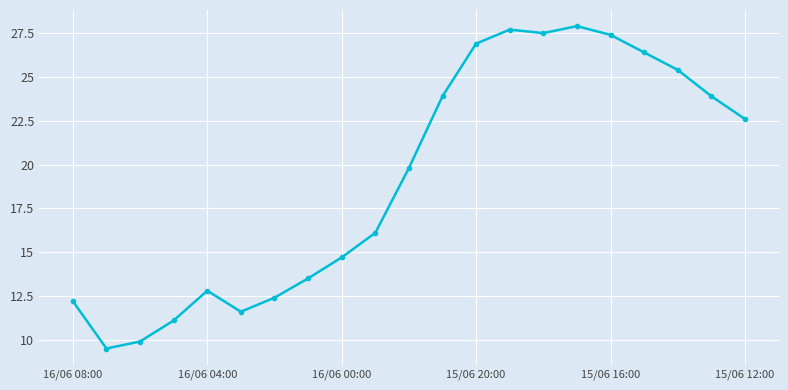

What is the smallest value displayed?

9.5